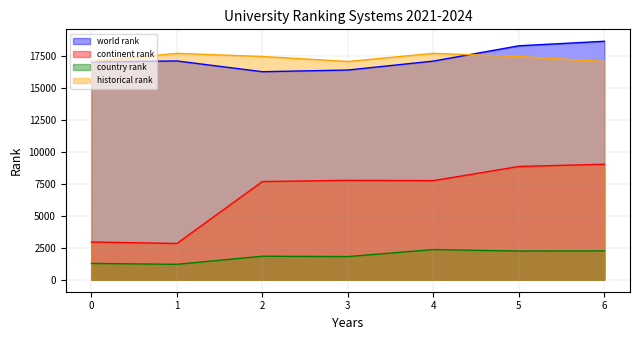

How many values in the historical rank series exceed 17425?

2